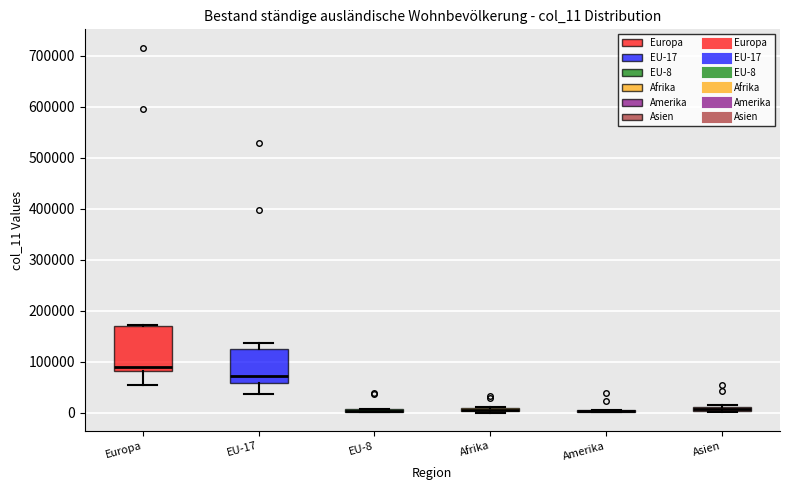

Comparing the boxes themselves (not the whiskers), which one is the tallest?

Europa